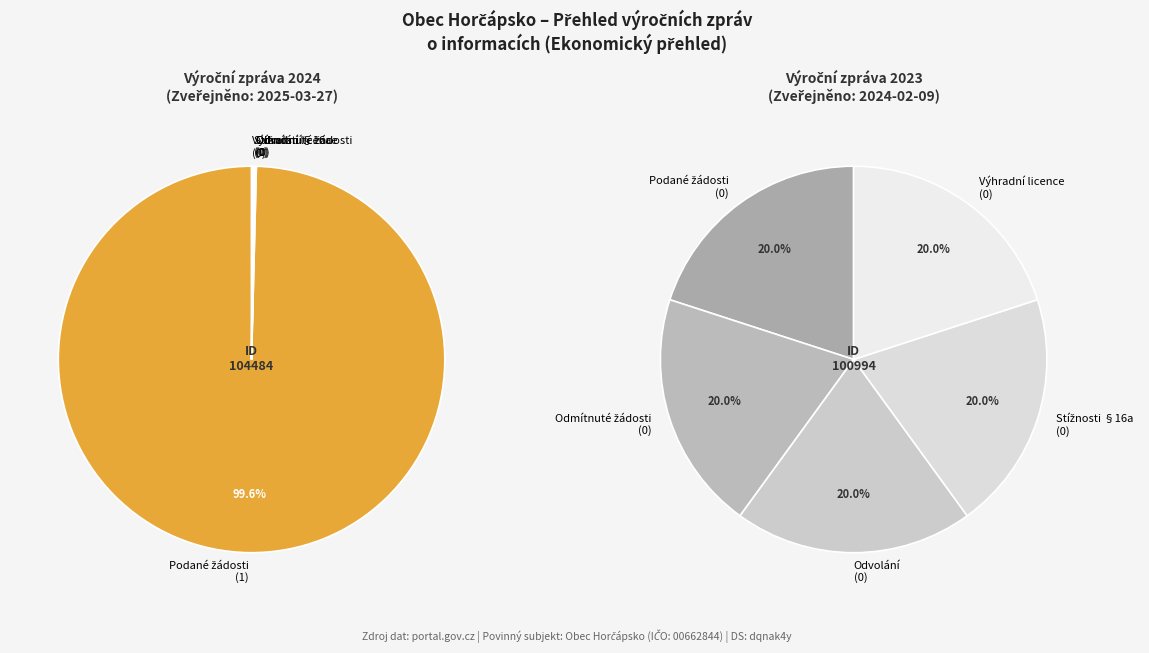

What is the total percentage of 2023 (ID 100994) and 2024 (ID 104484)?

100.0%